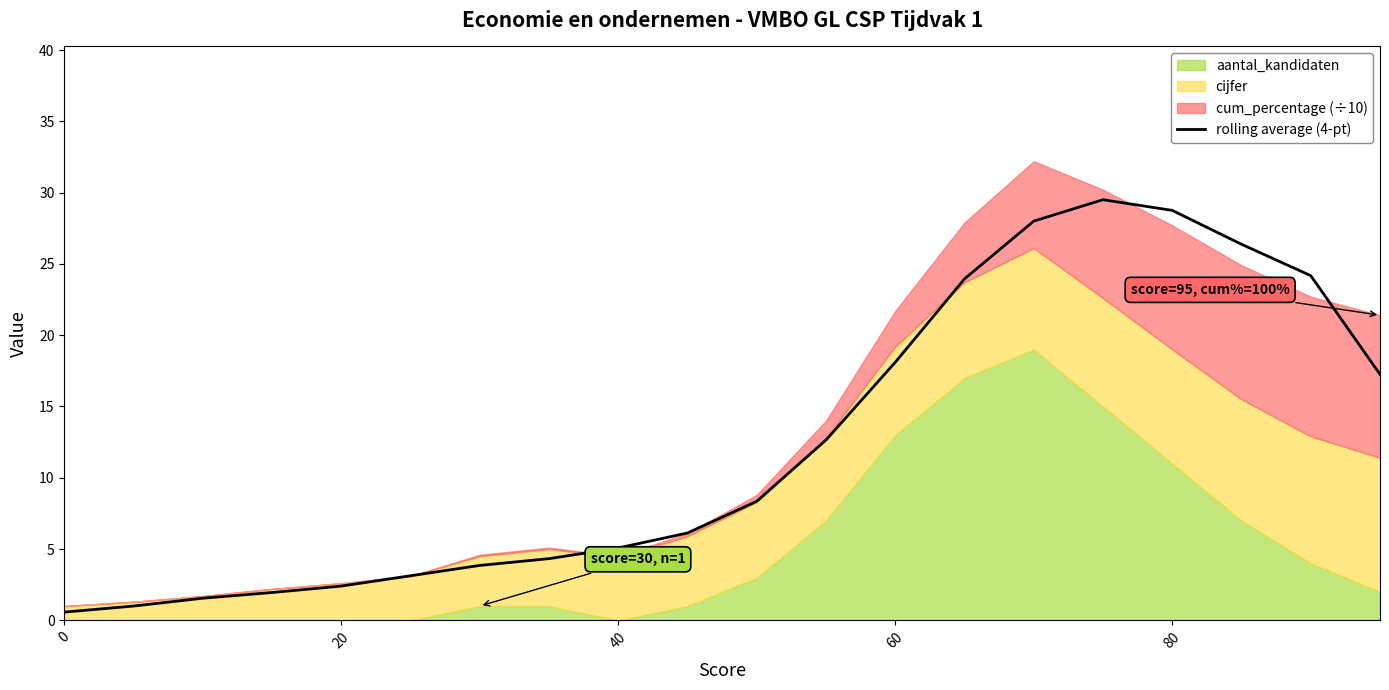

What is the difference between the maximum and minimum values?

28.9